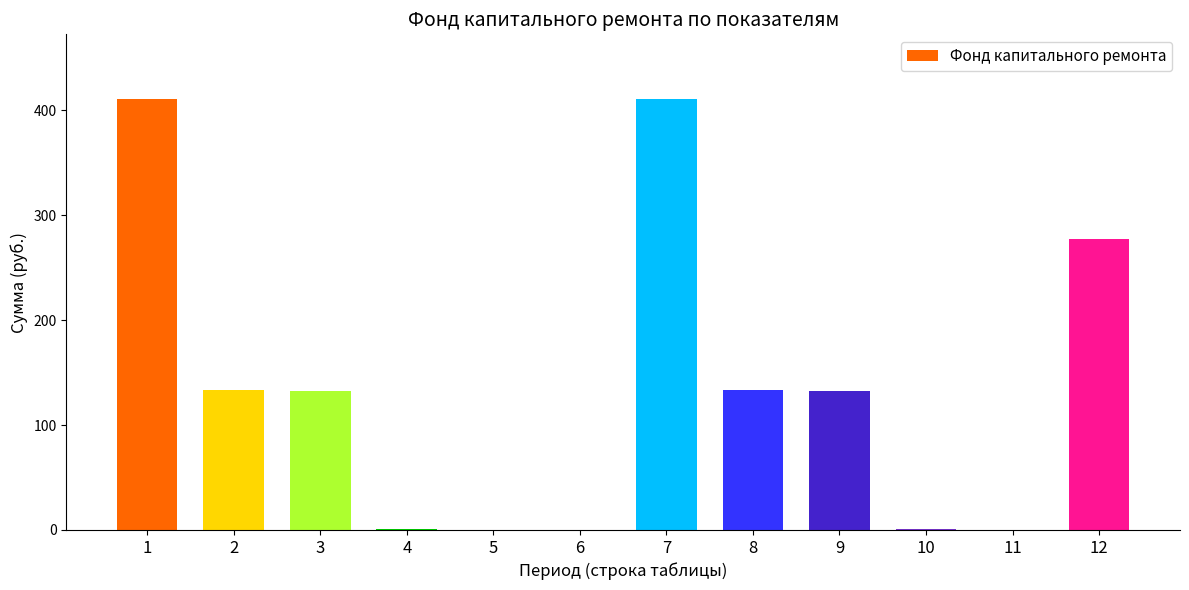

What is the greatest value displayed?

410.6